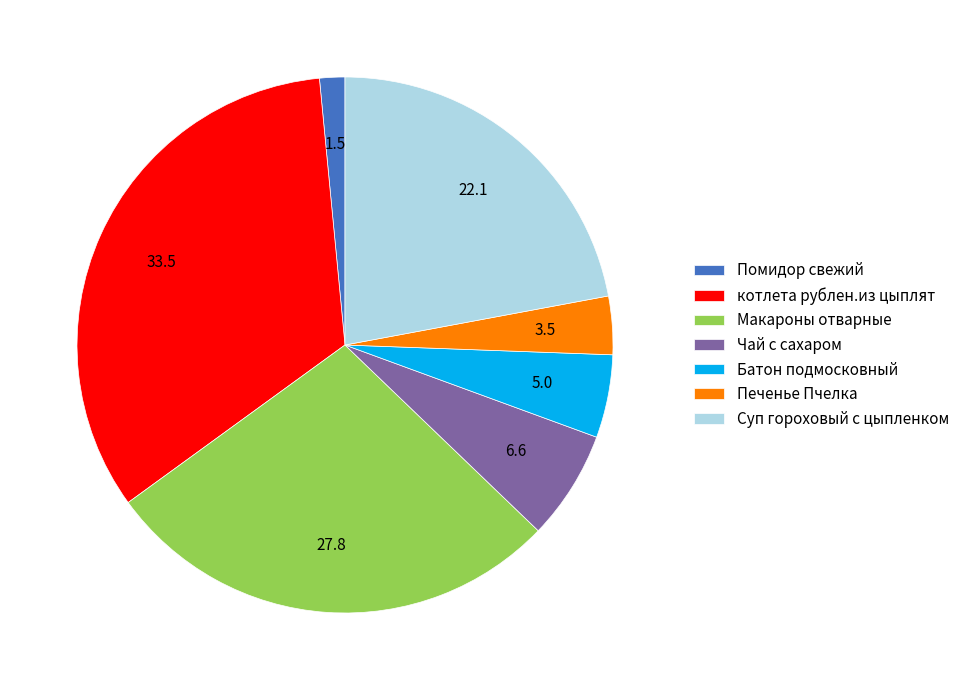

What is the largest slice in the pie chart?

котлета рублен.из цыплят